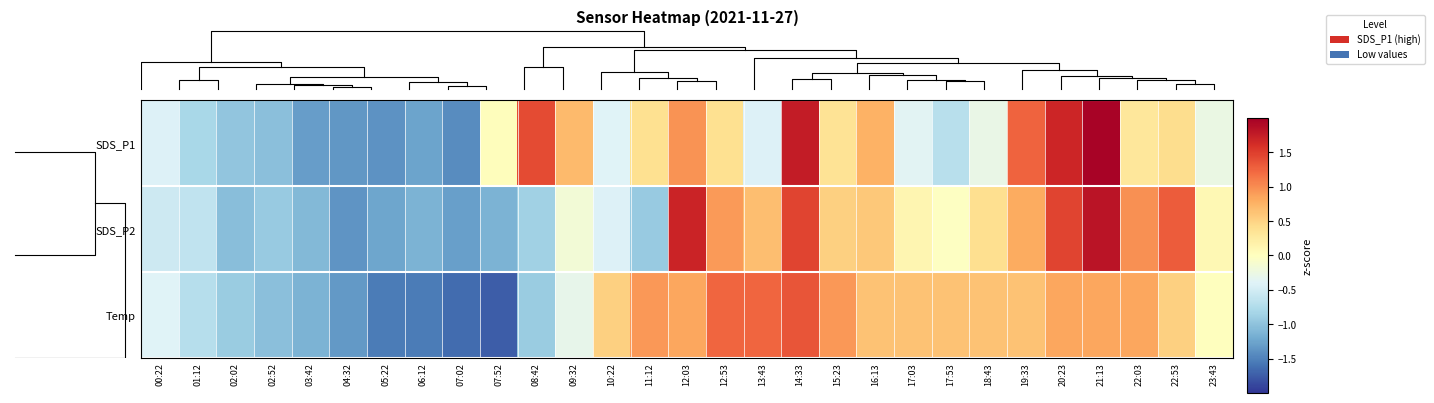

How many positive values does the row_2 series have?

17